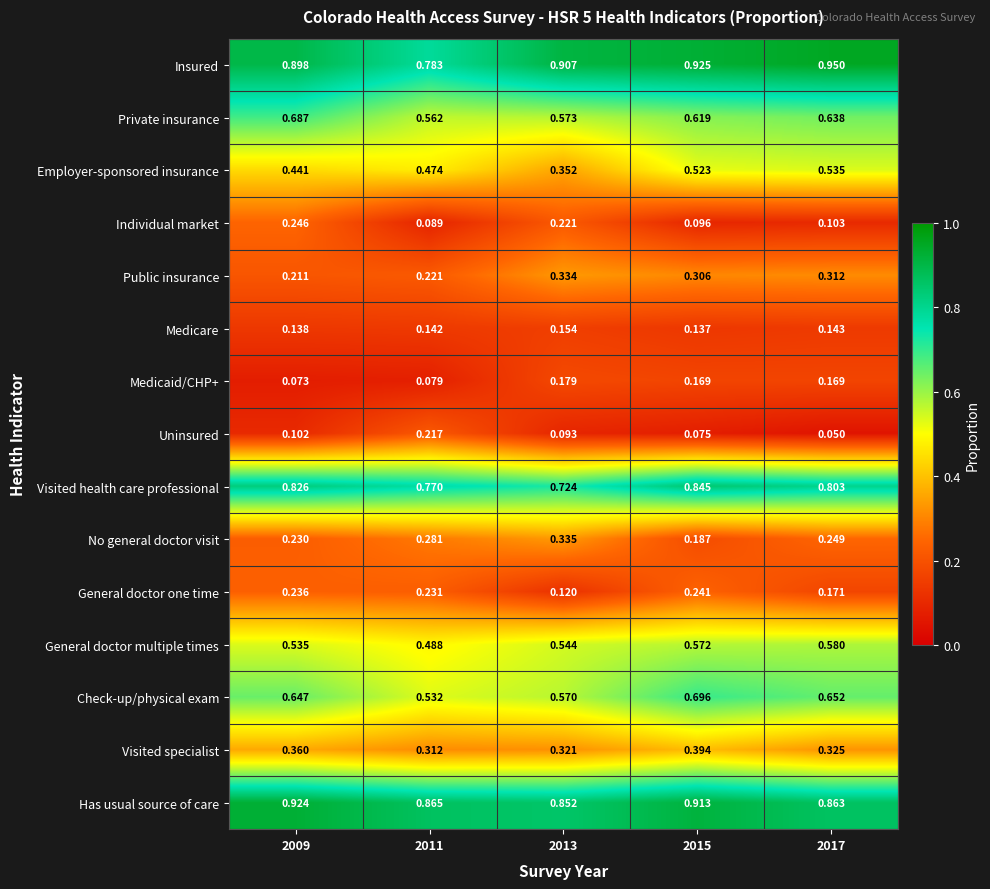

Which series has the largest total across all categories?

Insured